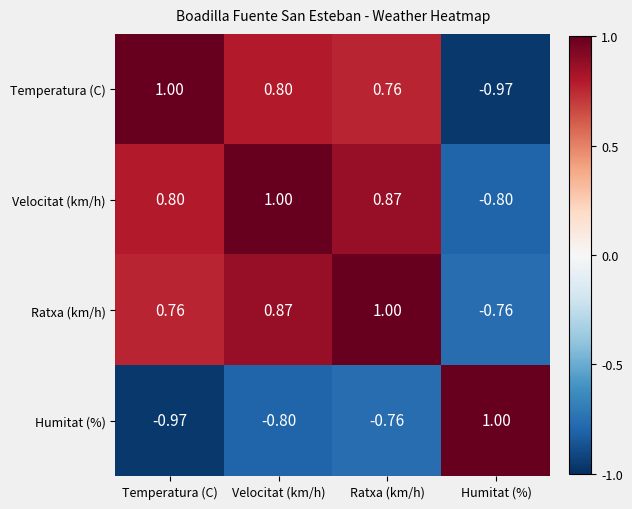

Rank the categories by Temperatura (C) value from highest to lowest.

Temperatura (C), Velocitat (km/h), Ratxa (km/h), Humitat (%)